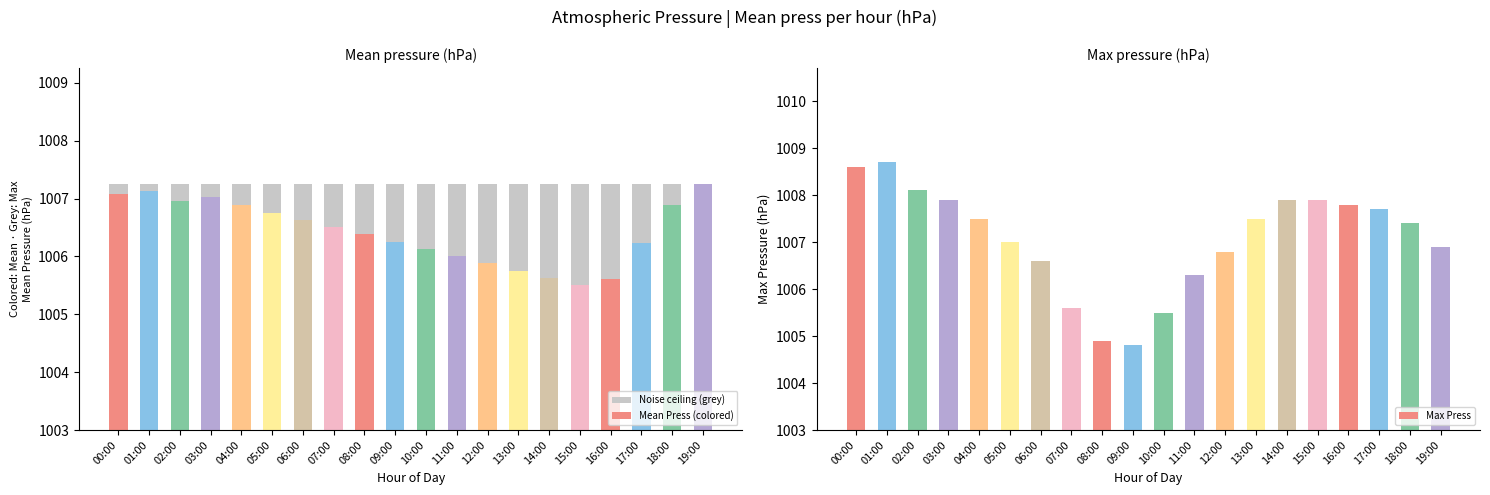

Rank the categories by Noise ceiling (grey) value from highest to lowest.

00:00, 01:00, 02:00, 03:00, 04:00, 05:00, 06:00, 07:00, 08:00, 09:00, 10:00, 11:00, 12:00, 13:00, 14:00, 15:00, 16:00, 17:00, 18:00, 19:00